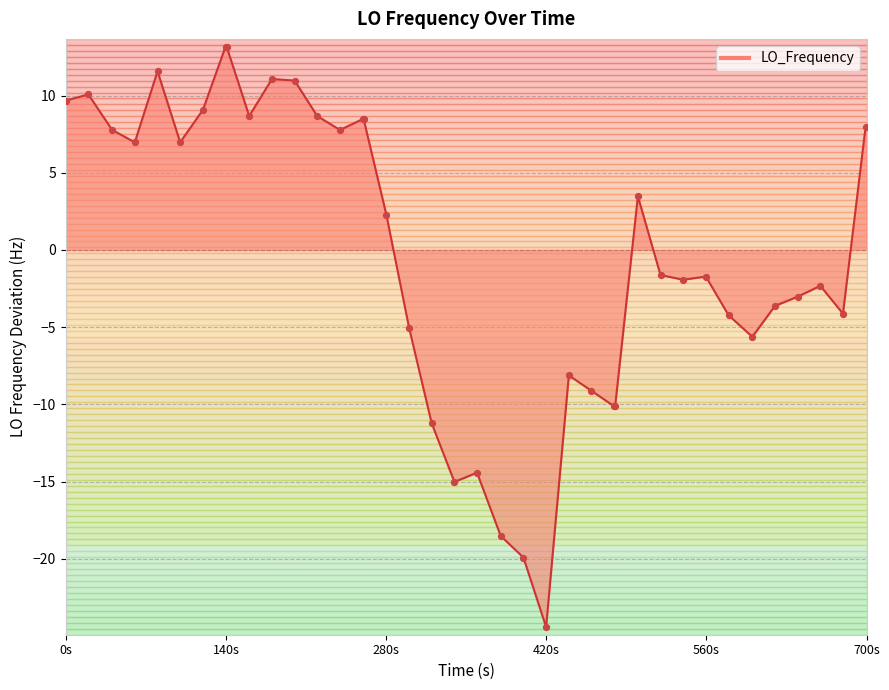

What is the greatest value displayed?

13.2